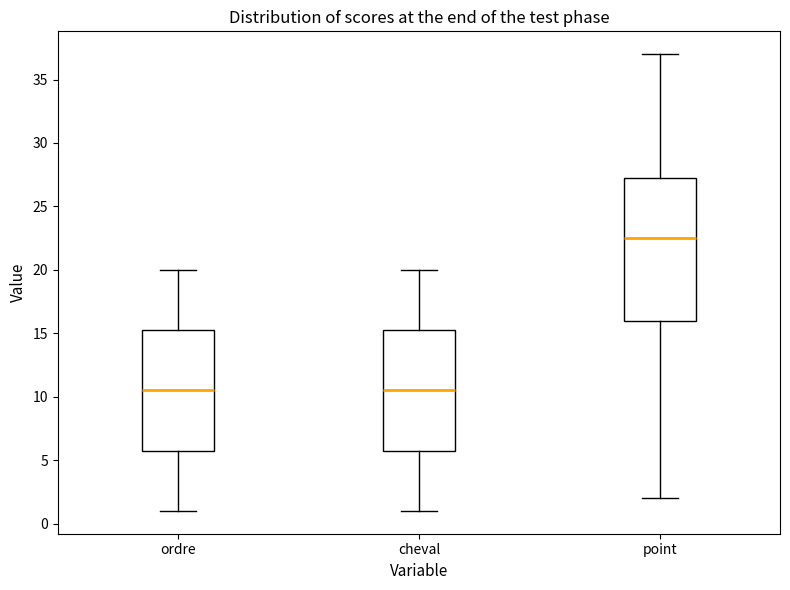

Where does the lower whisker of the box for ordre end on the y-axis? The values are not printed on the chart, so give them approximately, as read against the axis.

1.0